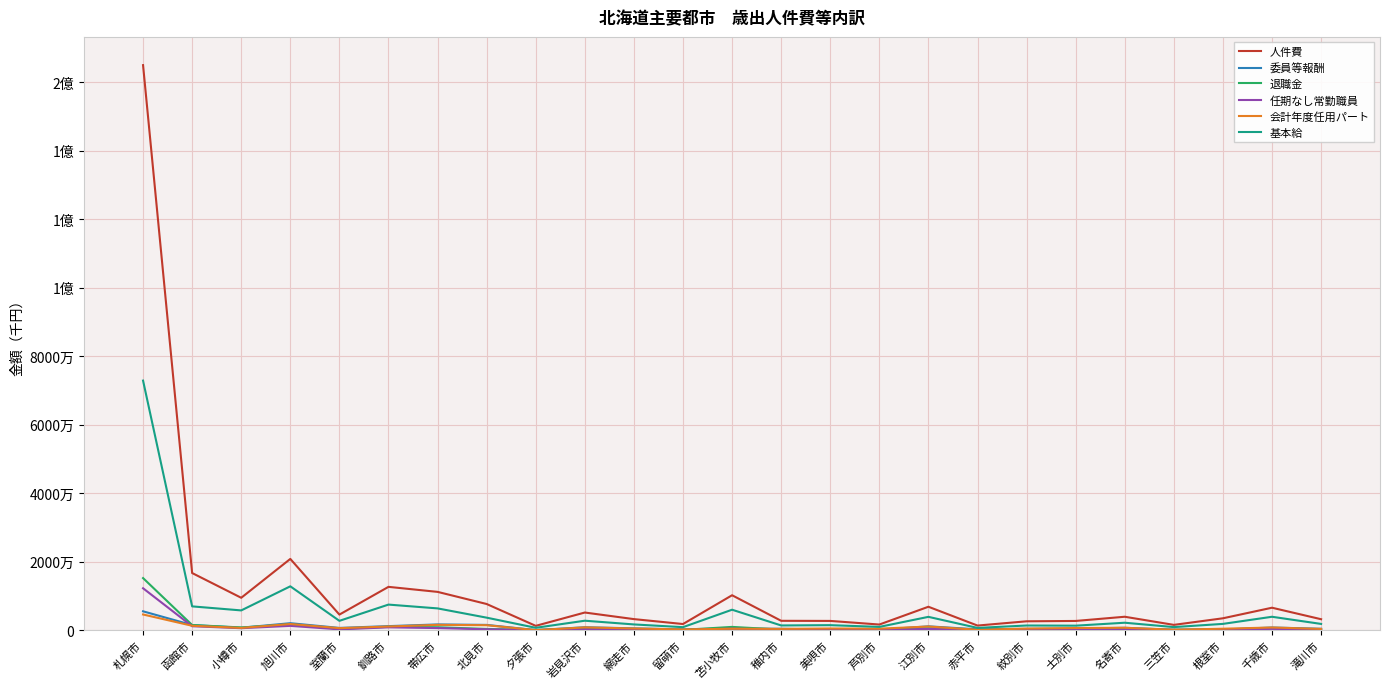

The value of 退職金 at 苫小牧市 is 995101. True or false?

True